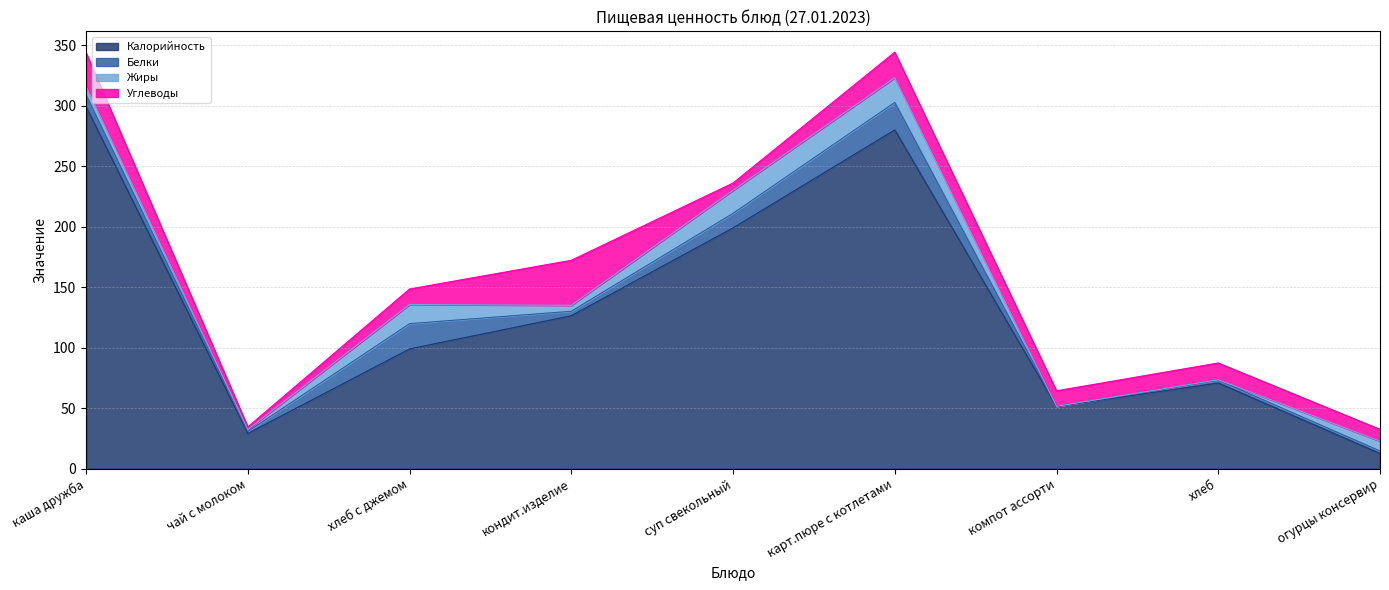

At how many categories does at least one series exceed 87?

5